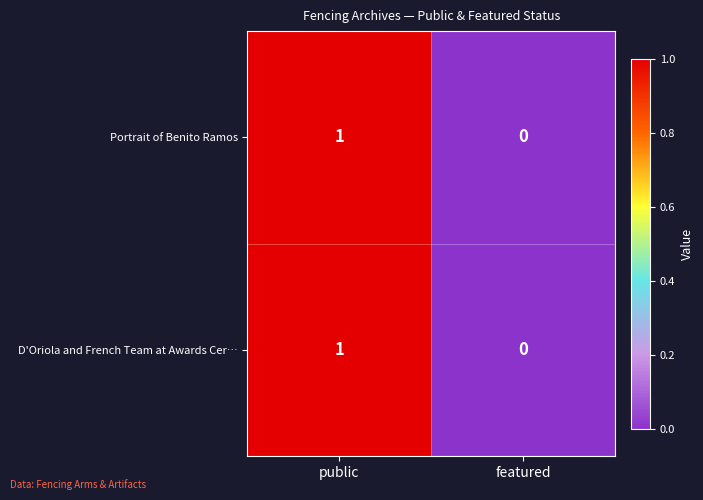

Is it true that Portrait of Benito Ramos equals 1 at featured?

False